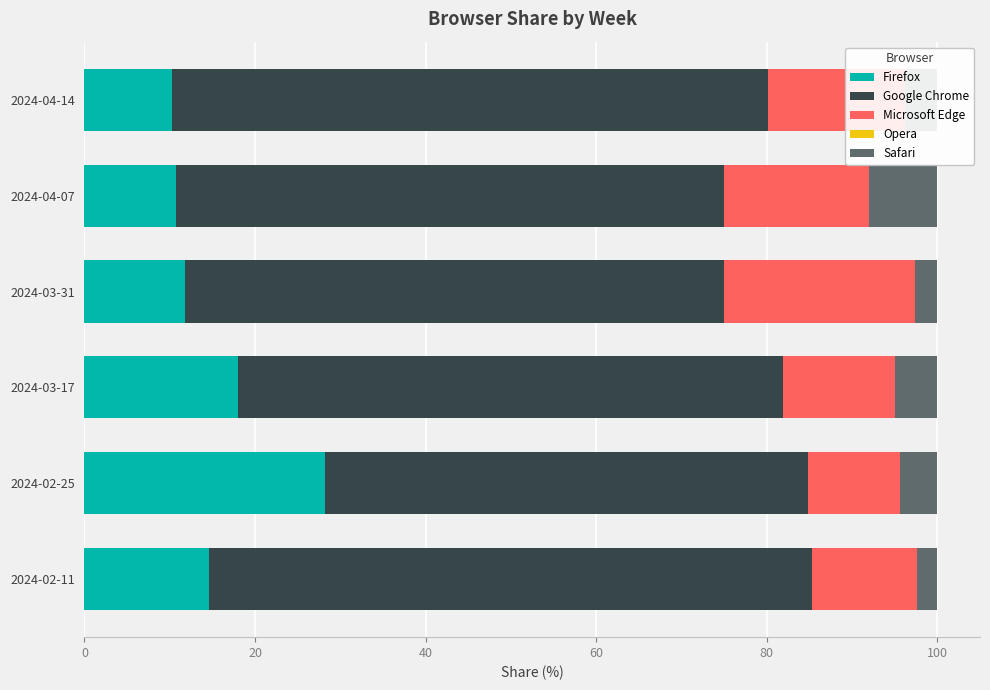

What is the highest value of the Firefox series?

28.3